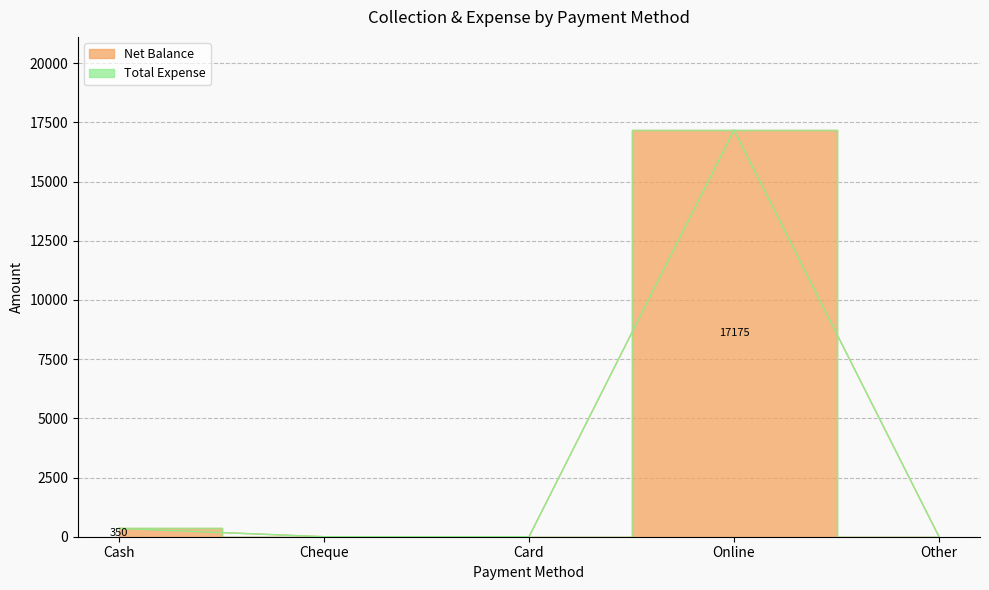

Rank the categories by value from highest to lowest.

Online, Cash, Cheque, Card, Other